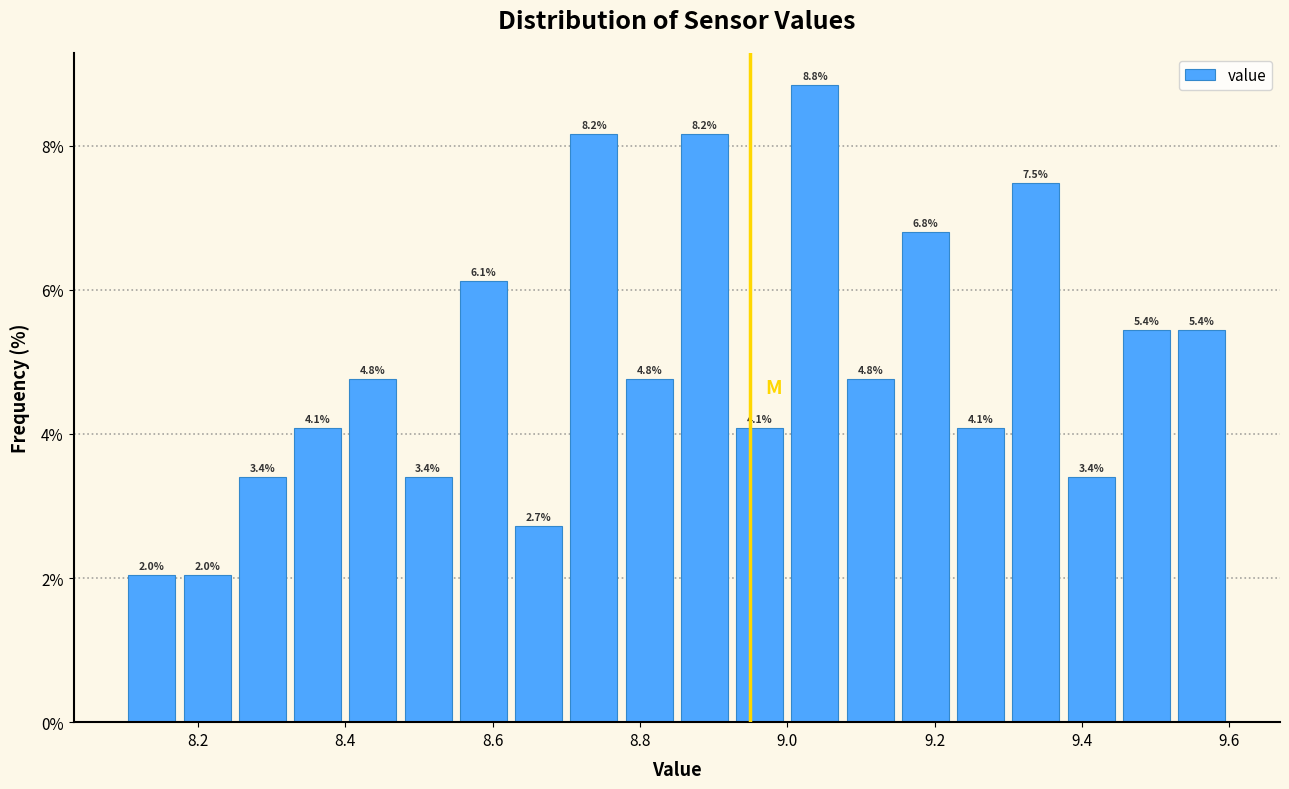

Around what value on the x-axis is the tallest bar? Give the approximate position of its centre, as read against the axis.

9.04